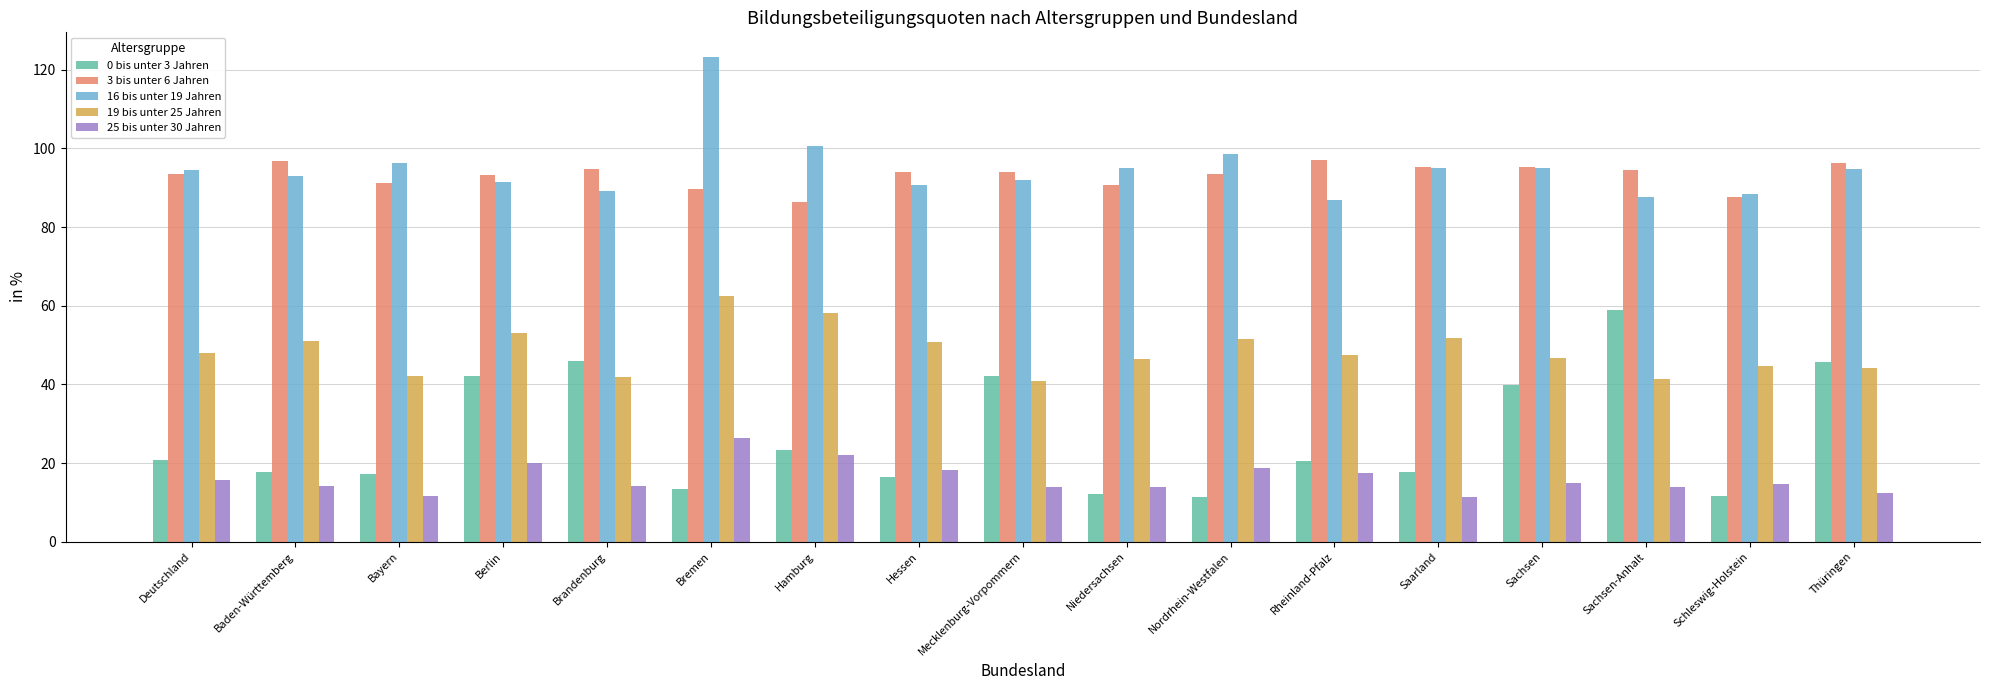

True or false: 25 bis unter 30 Jahren has a value of 14.8 at Sachsen.

True